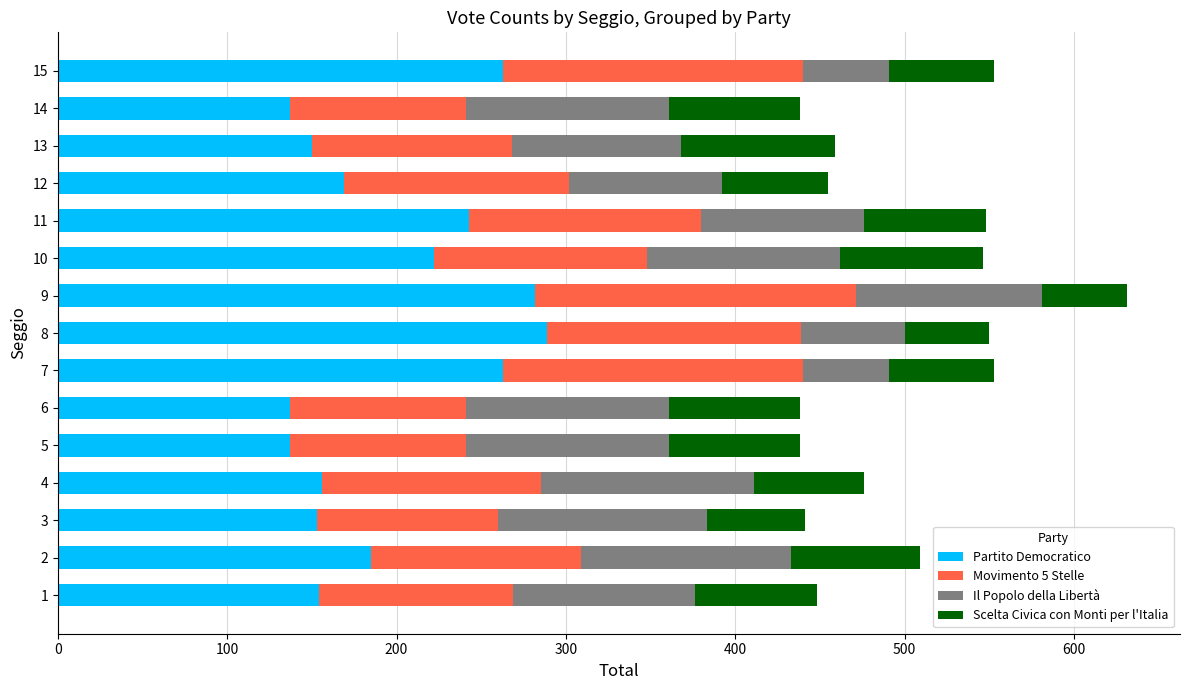

How many data points does each series have?

15